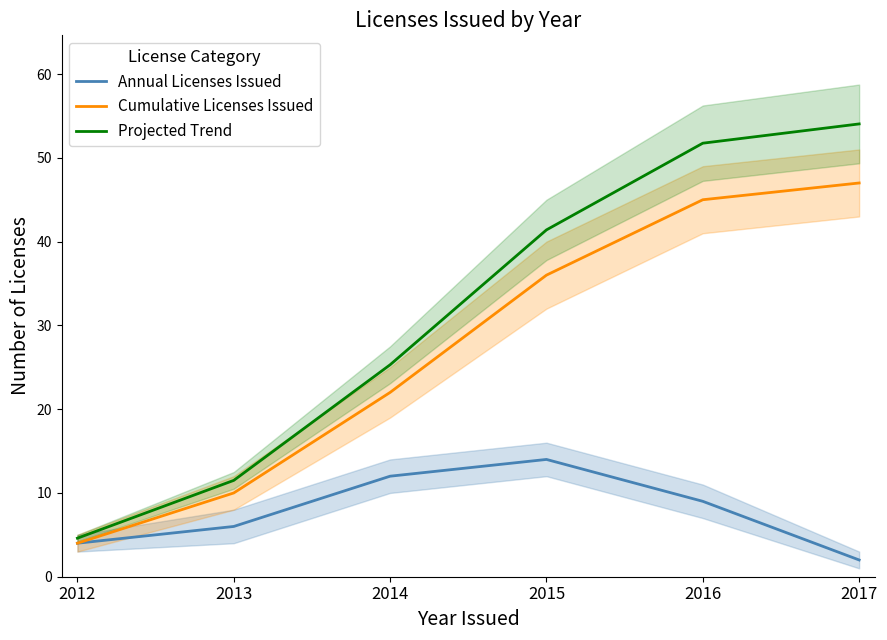

What is the sum of the Cumulative Licenses Issued values at 2015 and 2012?

40.0